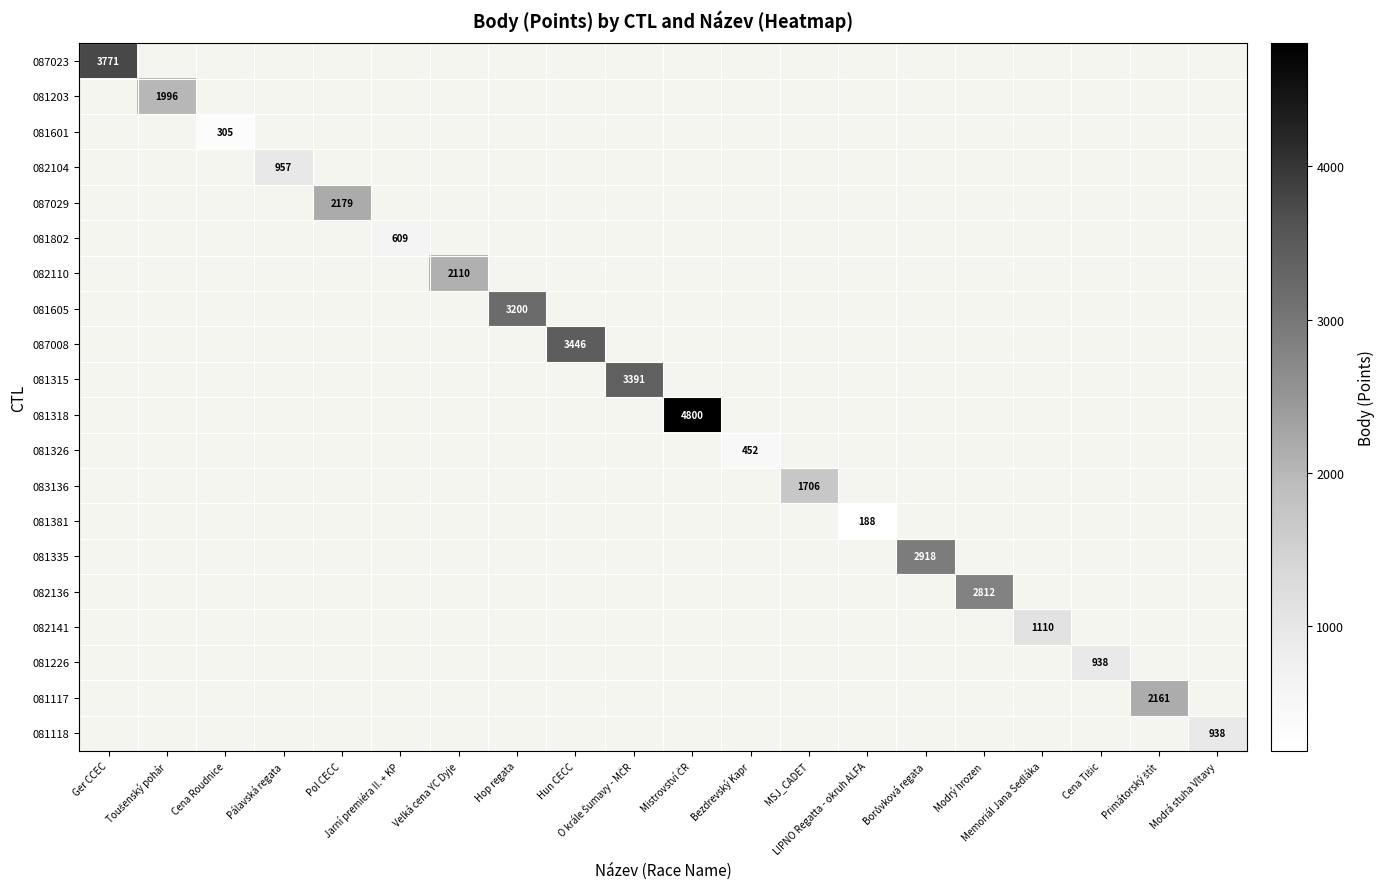

Which category has the highest value across all series?

Mistrovství ČR